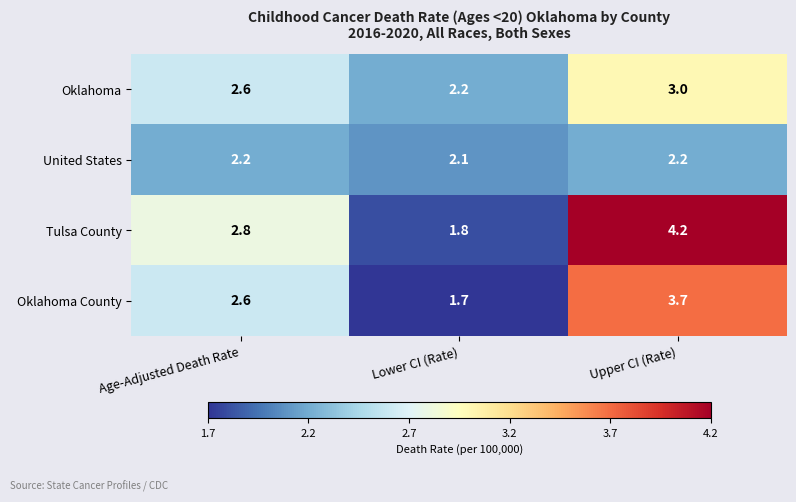

At how many categories does at least one series exceed 3?

1